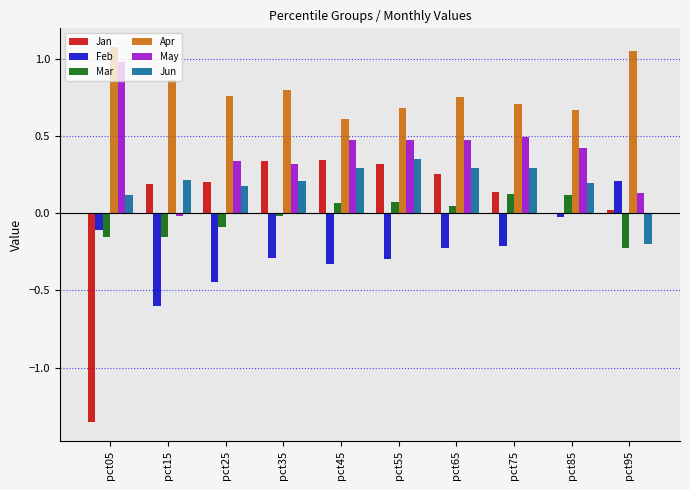

Are the bars grouped side by side (vs. stacked)?

Yes